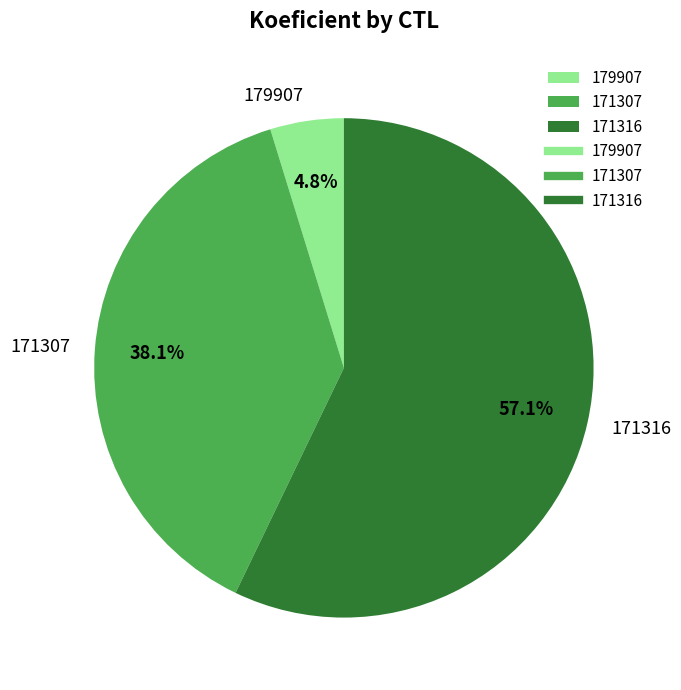

Is the sum of 171316 and 179907 greater than half?

Yes